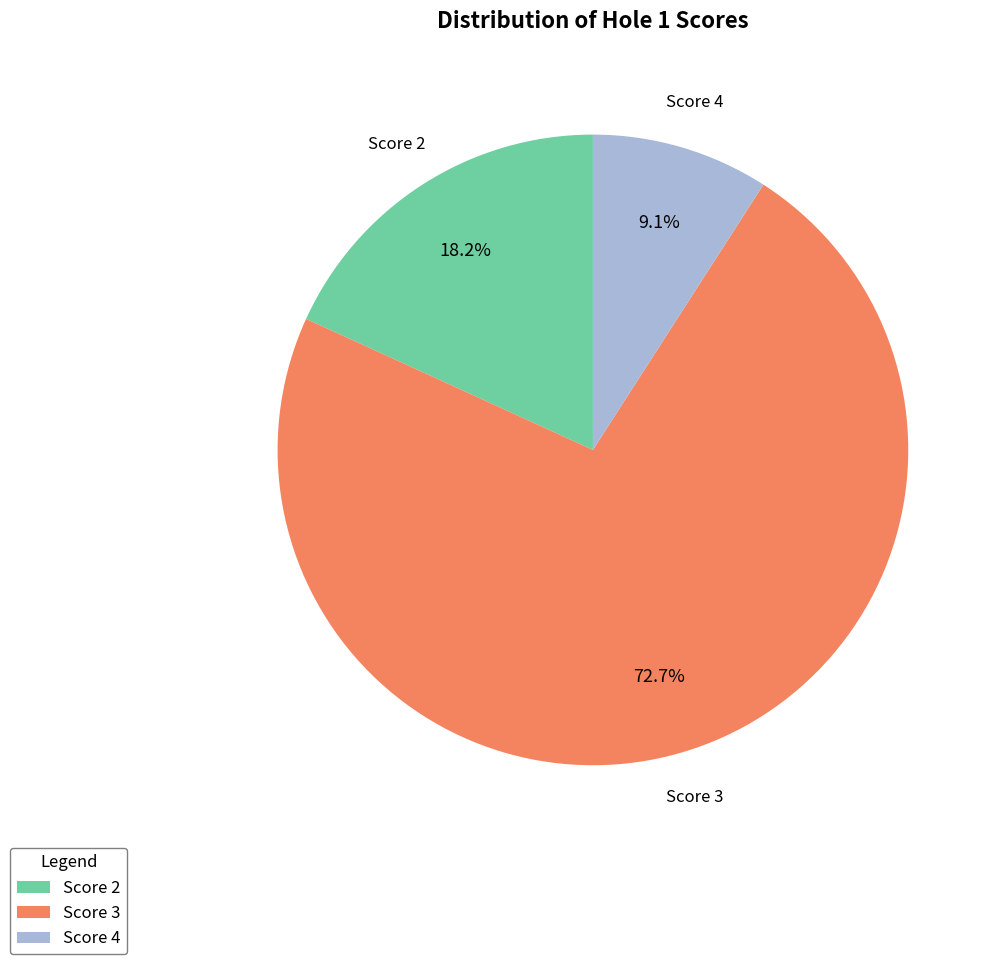

What percentage is the Score 4 slice, to the nearest percent?

9%